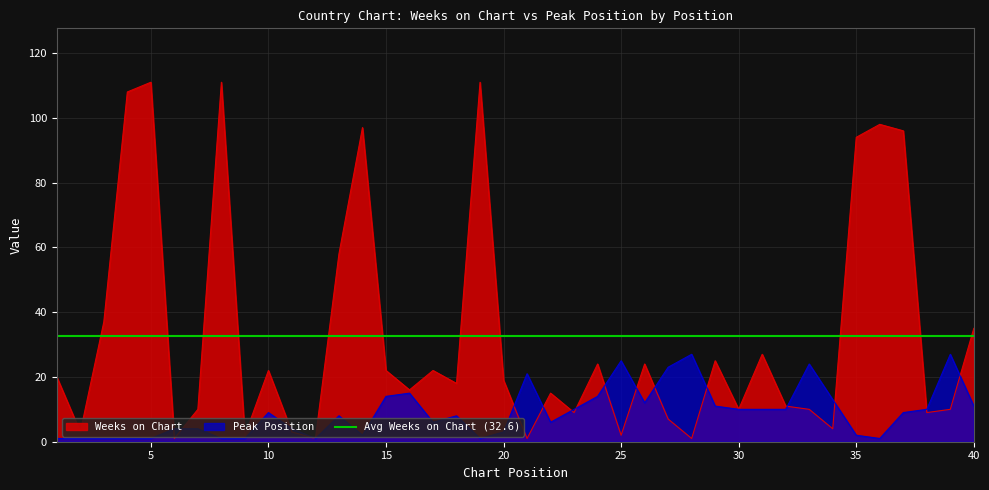

Rank the categories by Weeks on Chart value from highest to lowest.

5, 8, 19, 4, 36, 14, 37, 35, 13, 3, 40, 31, 29, 24, 26, 10, 15, 17, 1, 20, 18, 16, 22, 32, 7, 30, 33, 39, 23, 38, 27, 34, 2, 11, 9, 25, 6, 12, 21, 28